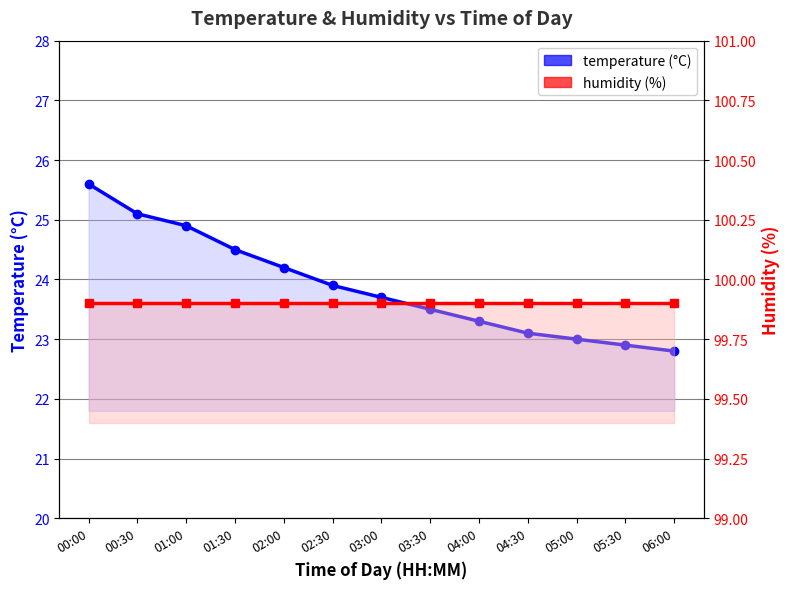

What are all the series names shown in the legend?

temperature (°C), humidity (%)